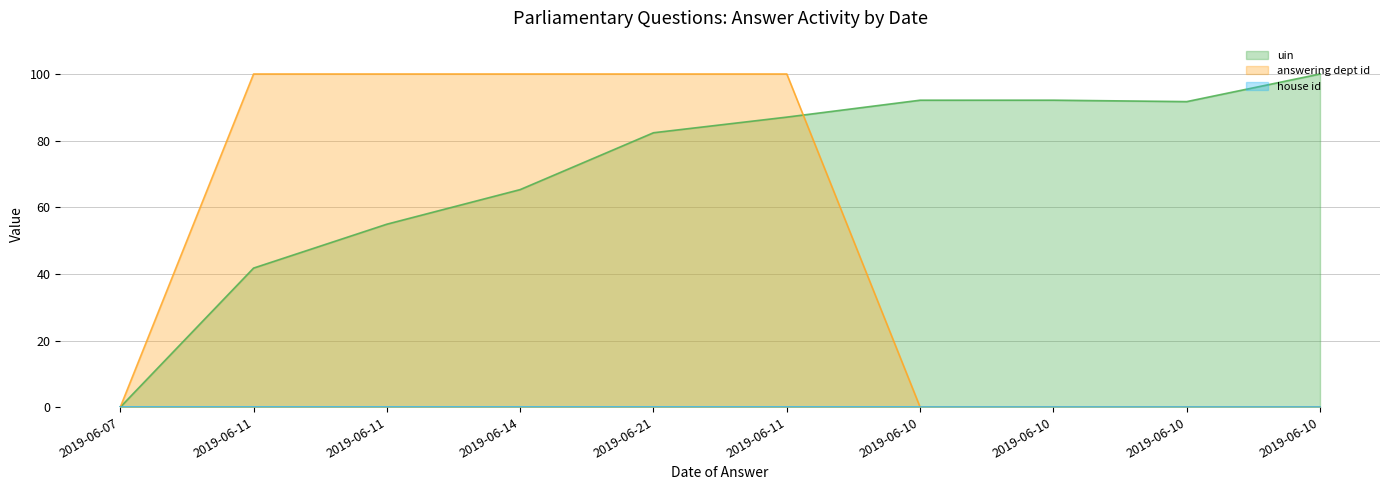

How many intersections are there between answering dept id and uin?

1